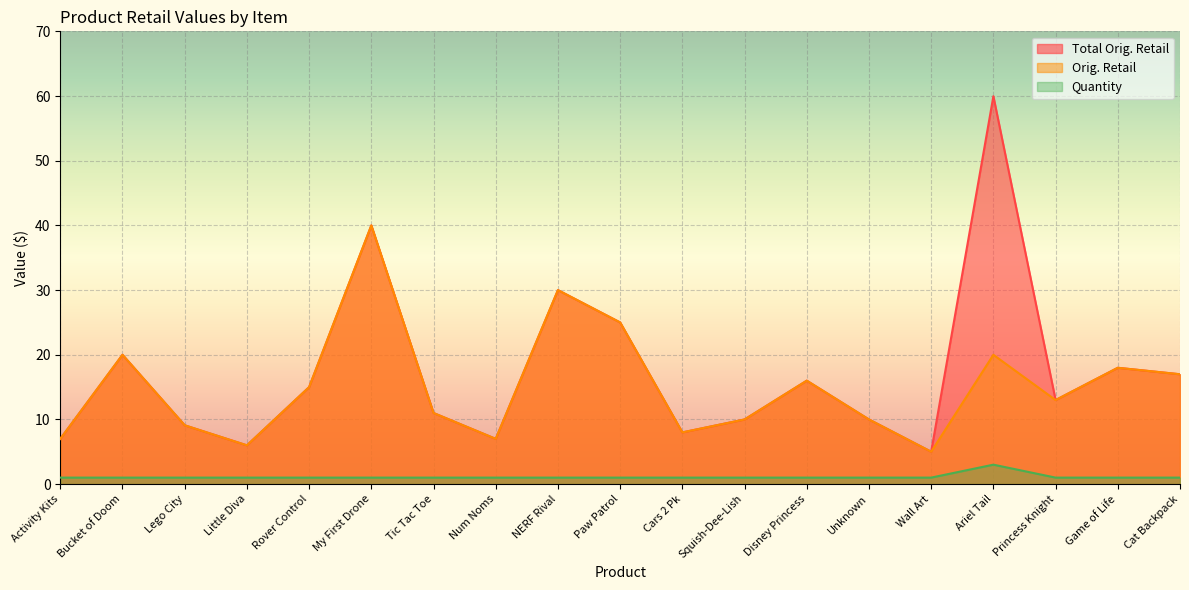

Rank the series by their maximum value, from highest to lowest.

Total Orig. Retail, Orig. Retail, Quantity